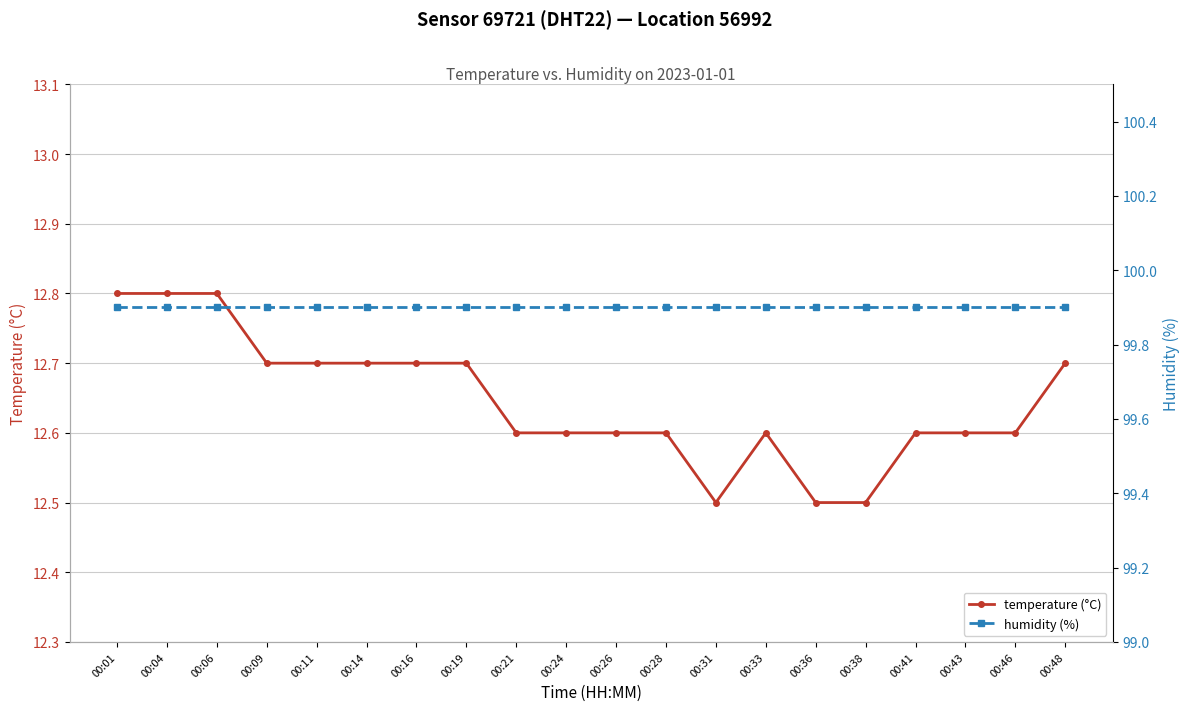

Reading left to right, what are all the values shown in this chart?

temperature (°C): 00:01=12.8	00:04=12.8	00:06=12.8	00:09=12.7	00:11=12.7	00:14=12.7	00:16=12.7	00:19=12.7	00:21=12.6	00:24=12.6	00:26=12.6	00:28=12.6	00:31=12.5	00:33=12.6	00:36=12.5	00:38=12.5	00:41=12.6	00:43=12.6	00:46=12.6	00:48=12.7
humidity (%): 00:01=99.9	00:04=99.9	00:06=99.9	00:09=99.9	00:11=99.9	00:14=99.9	00:16=99.9	00:19=99.9	00:21=99.9	00:24=99.9	00:26=99.9	00:28=99.9	00:31=99.9	00:33=99.9	00:36=99.9	00:38=99.9	00:41=99.9	00:43=99.9	00:46=99.9	00:48=99.9